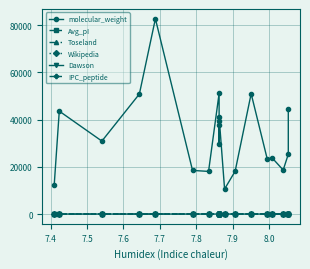

What are all the series names shown in the legend?

molecular_weight, Avg_pI, Toseland, Wikipedia, Dawson, IPC_peptide